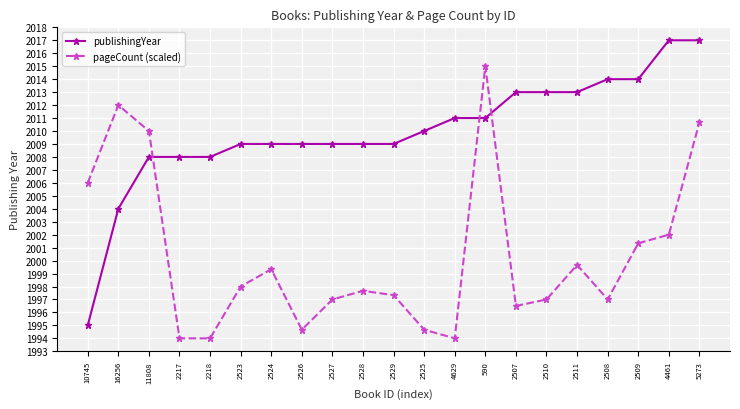

What is the maximum value for pageCount (scaled)?

2015.0